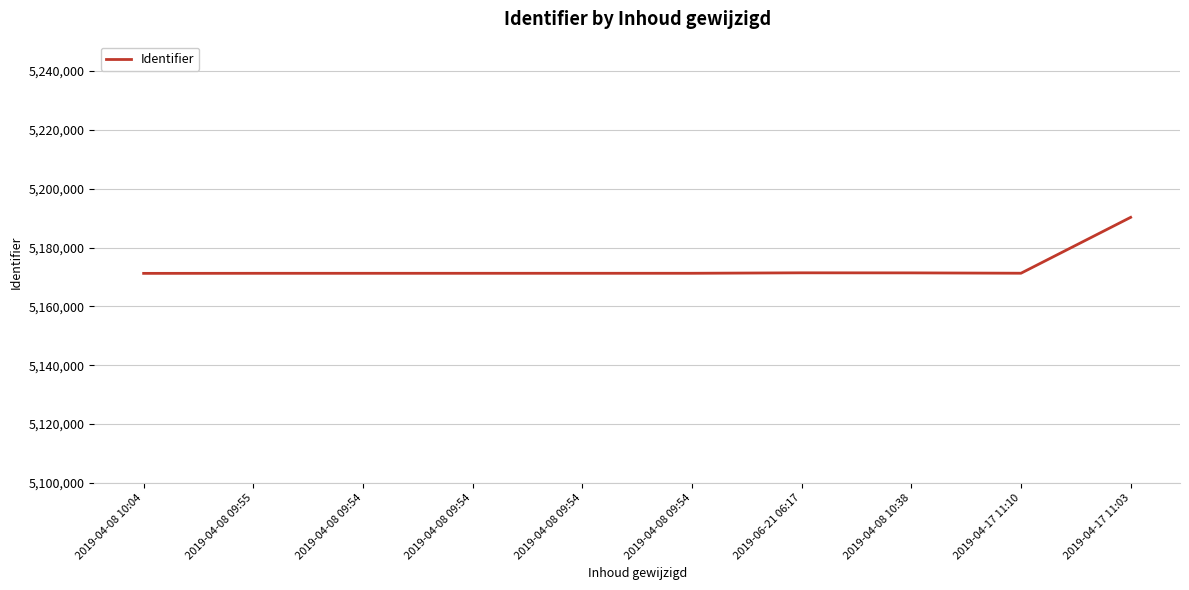

List the labels in order of value, smallest first.

2019-04-08 10:04, 2019-04-08 09:55, 2019-04-08 09:54, 2019-04-08 09:54, 2019-04-08 09:54, 2019-04-08 09:54, 2019-04-17 11:10, 2019-04-08 10:38, 2019-06-21 06:17, 2019-04-17 11:03